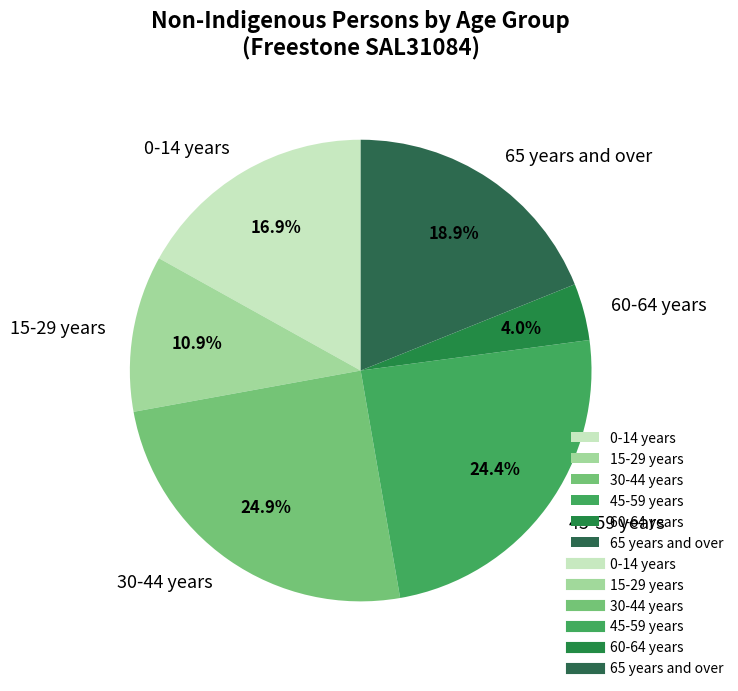

How many segments does this pie chart have?

6